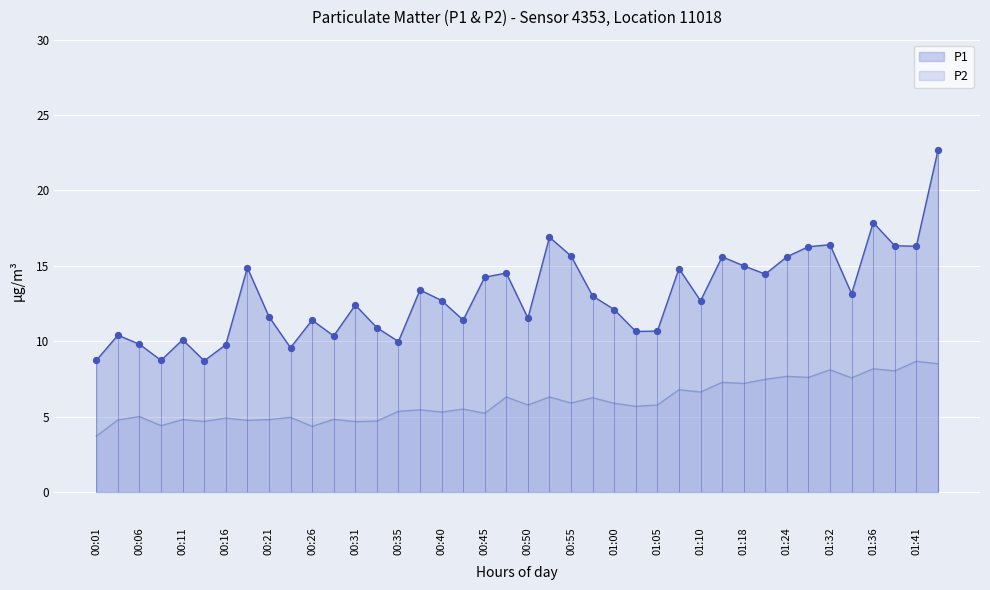

At which category is the sum across all series the highest?

01:44